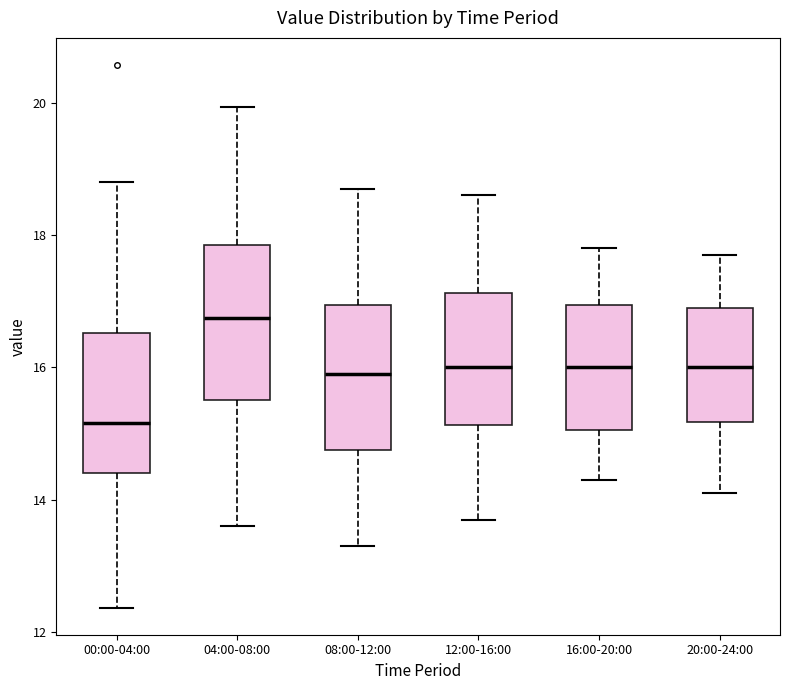

Which box's median line is the highest?

04:00-08:00